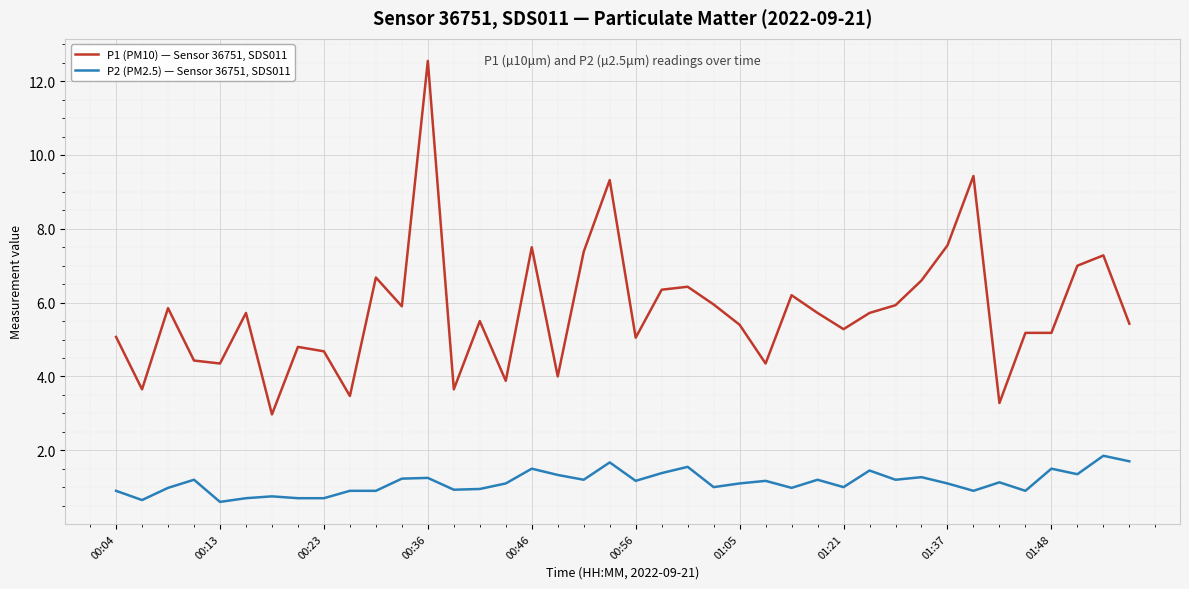

List the series in order of their overall mean, highest first.

P1 (PM10) — Sensor 36751, SDS011, P2 (PM2.5) — Sensor 36751, SDS011